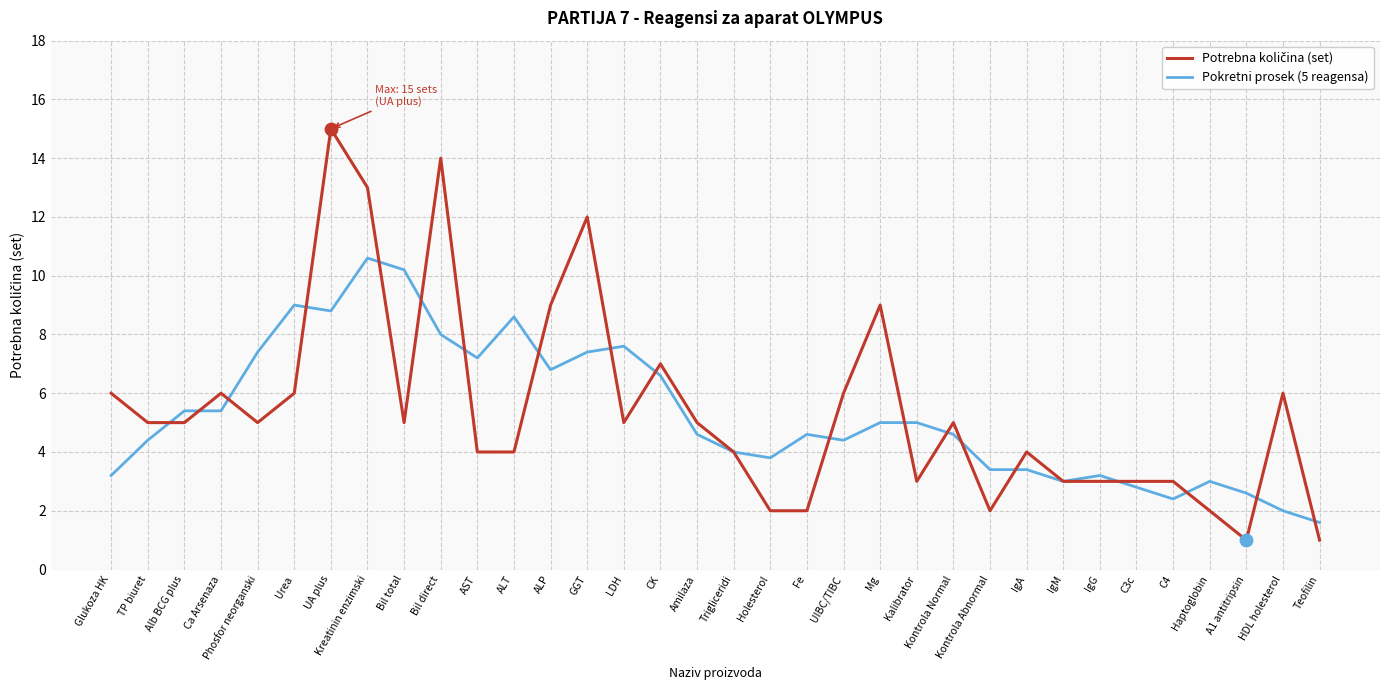

What is the total value across all series at AST?

11.2